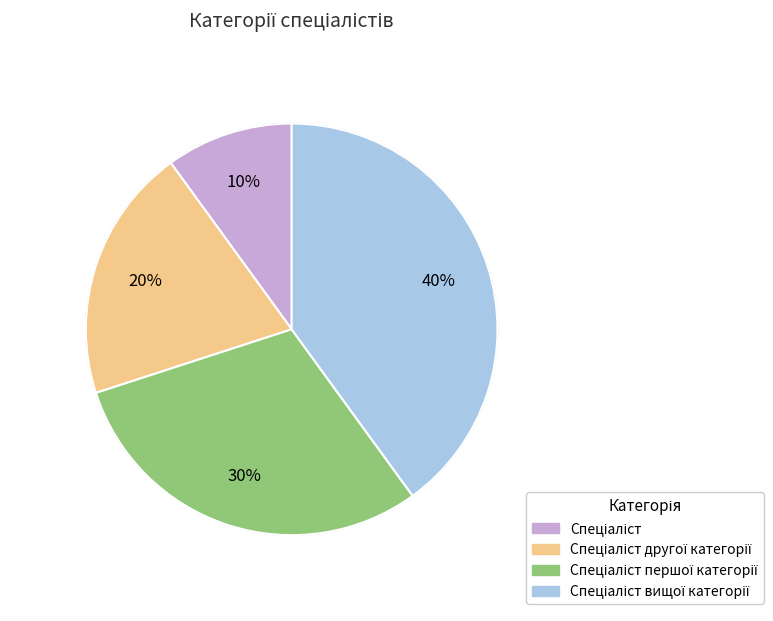

To the nearest percent, what percentage of the pie is Спеціаліст другої категорії?

20%